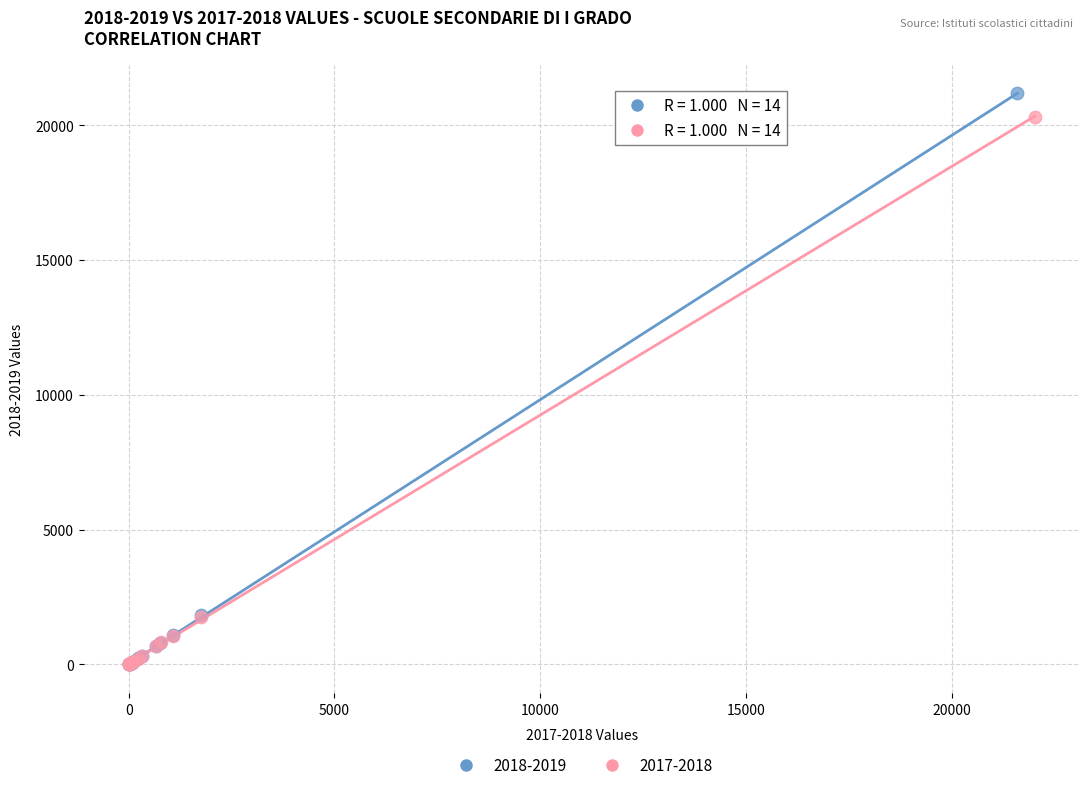

Which series has the widest spread of Y values?

2018-2019